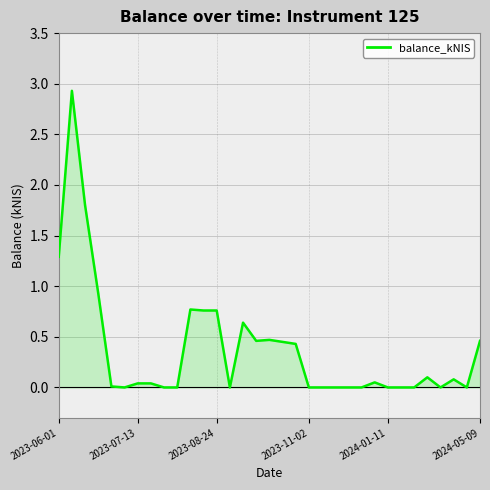

True or false: the data shows 0.0 at 24.

False